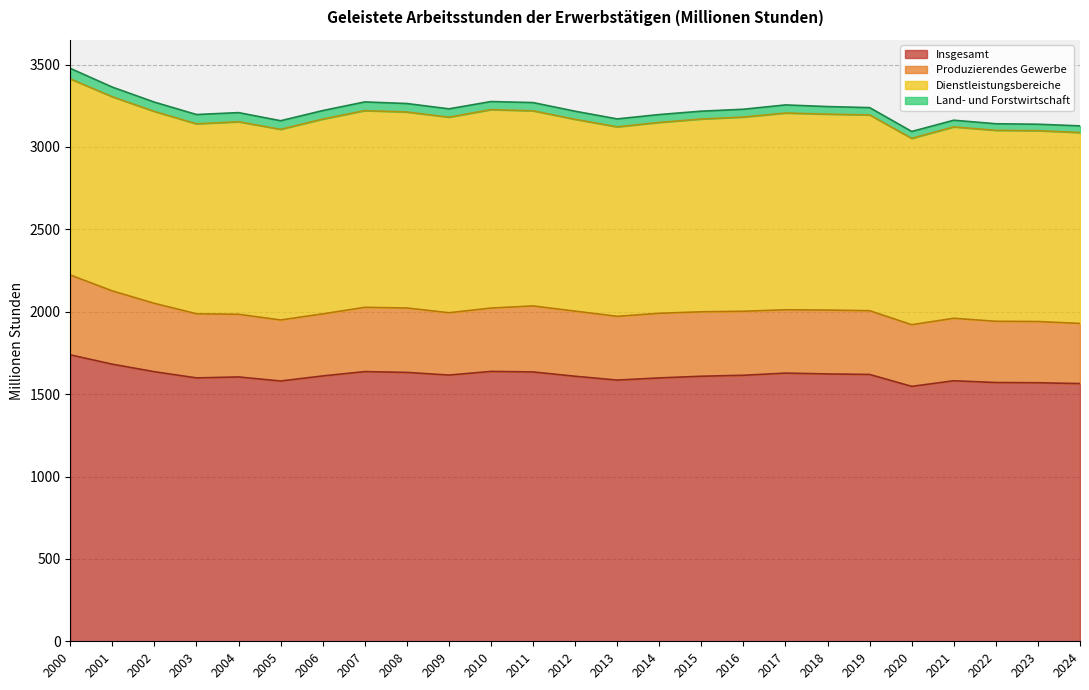

Which series has the largest total across all categories?

Insgesamt